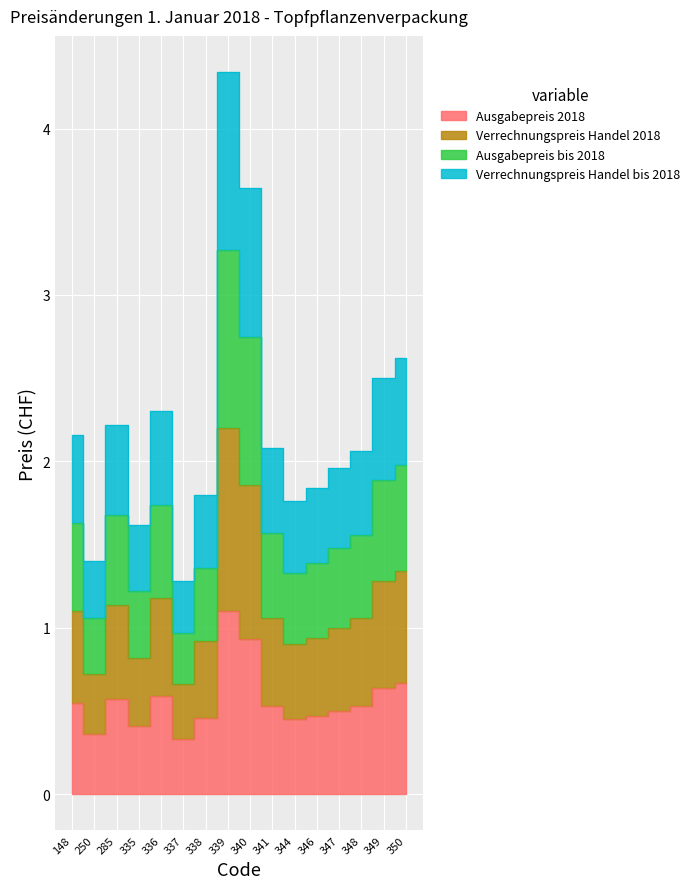

How many lines are shown in the chart?

4